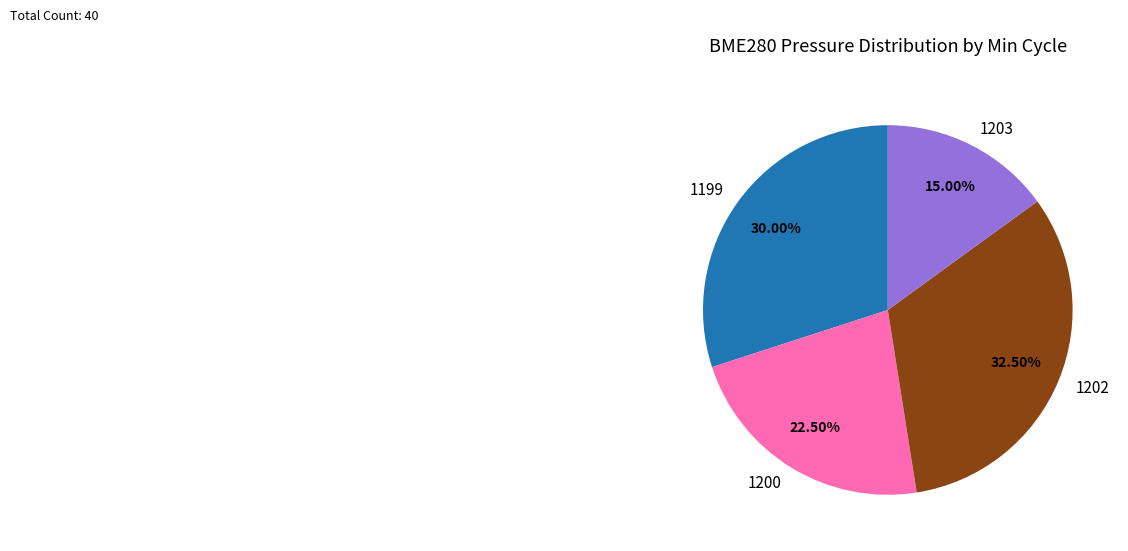

Does 1199 represent more than half of the total?

No